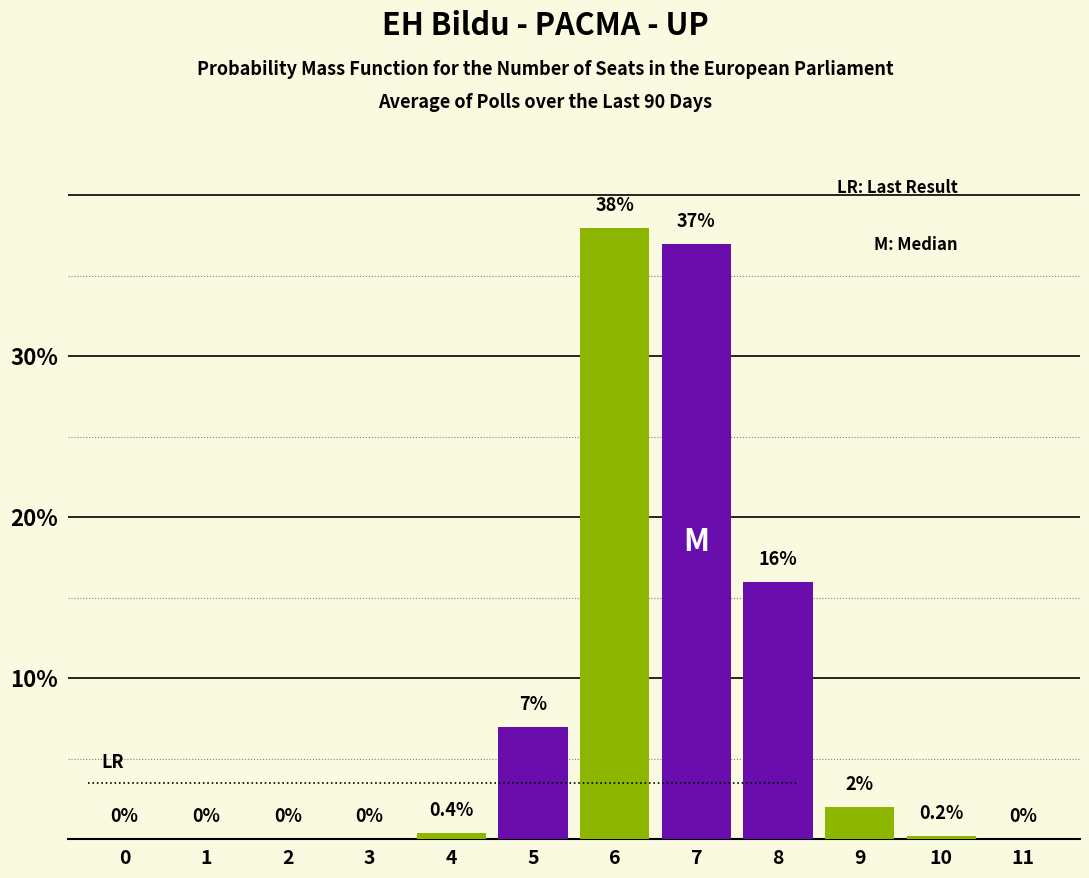

Reading left to right, list all the values displayed in this chart.

0=0.0	1=0.0	2=0.0	3=0.0	4=0.4	5=7.0	6=38.0	7=37.0	8=16.0	9=2.0	10=0.2	11=0.0